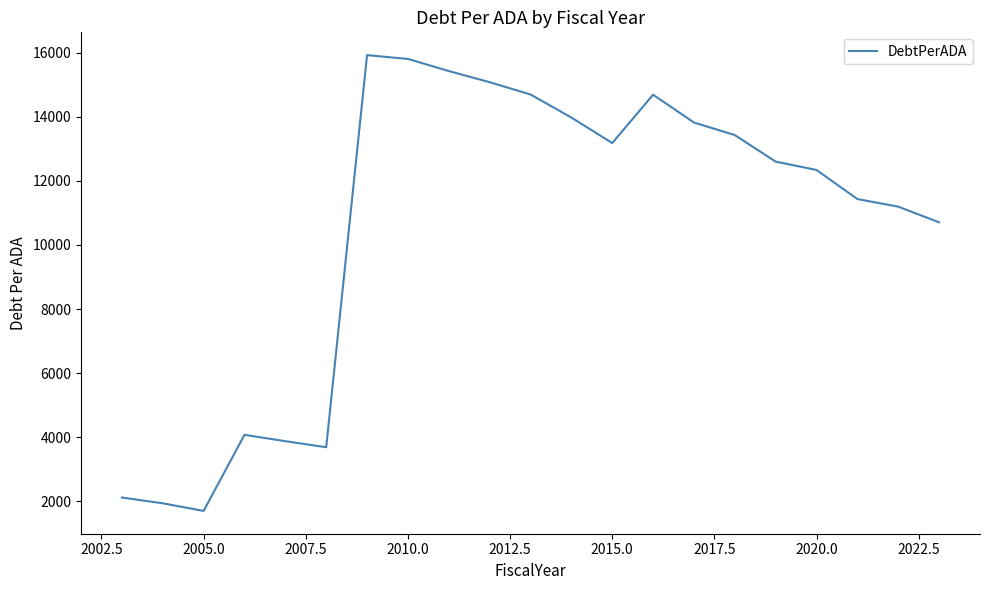

What is the greatest value displayed?

15918.9